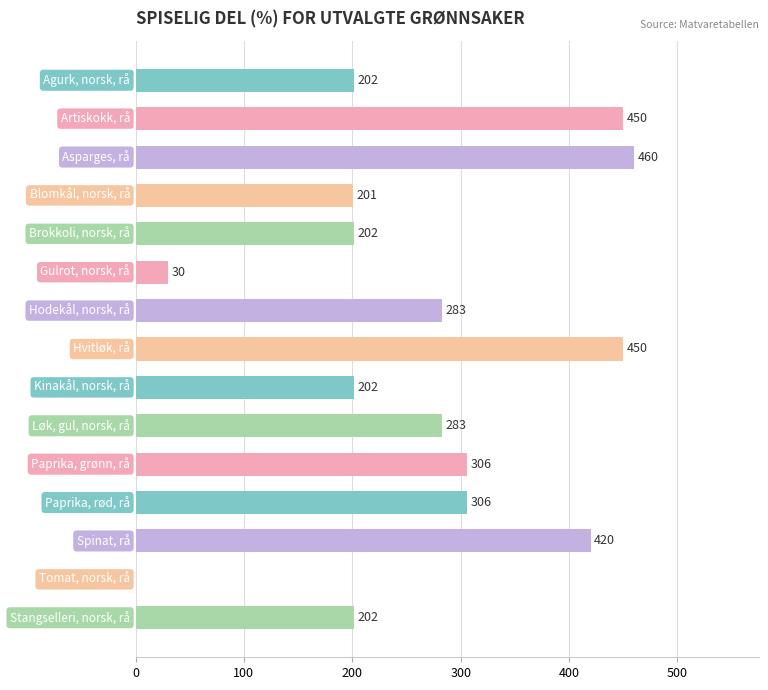

What is the maximum value shown in the chart?

460